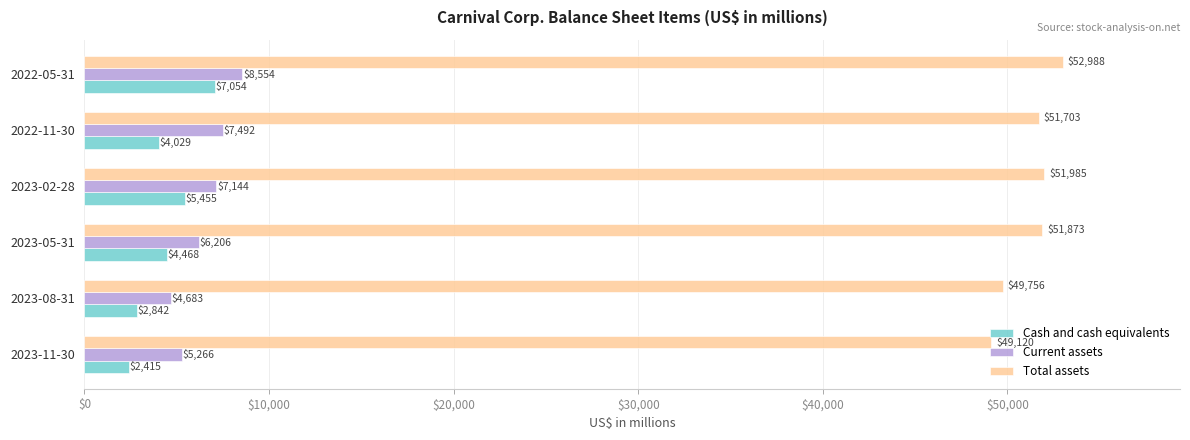

The value of Total assets at 2022-11-30 is 72140. True or false?

False